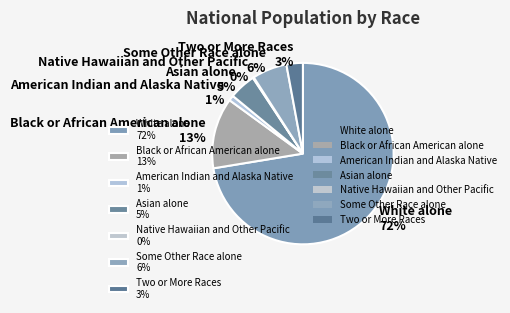

Which has a higher value, White alone or American Indian and Alaska Native?

White alone